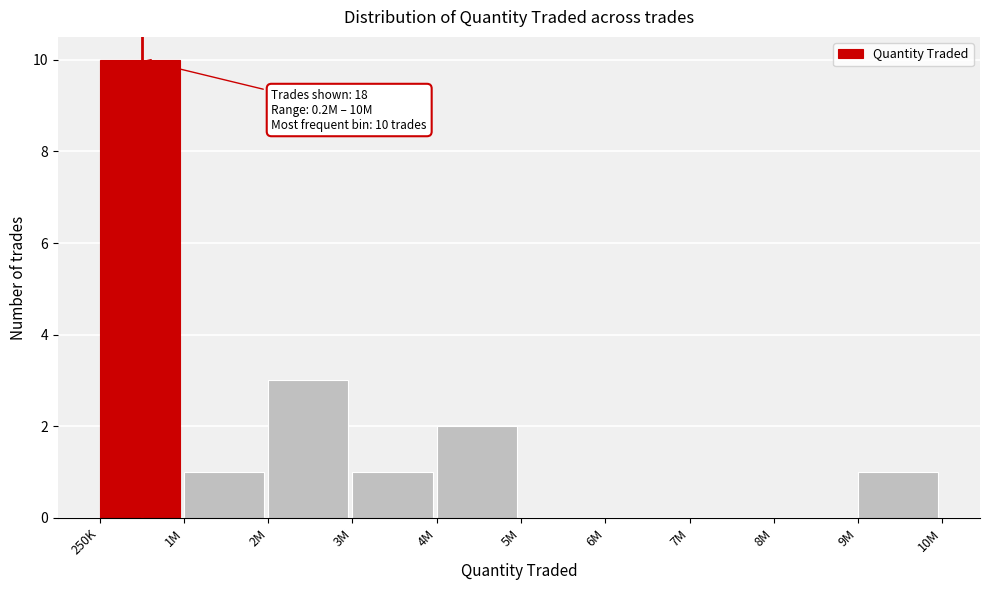

Reading left to right, extract all data points from this chart.

250K=10	1M=1	2M=3	3M=1	4M=2	5M=0	6M=0	7M=0	8M=0	9M=1